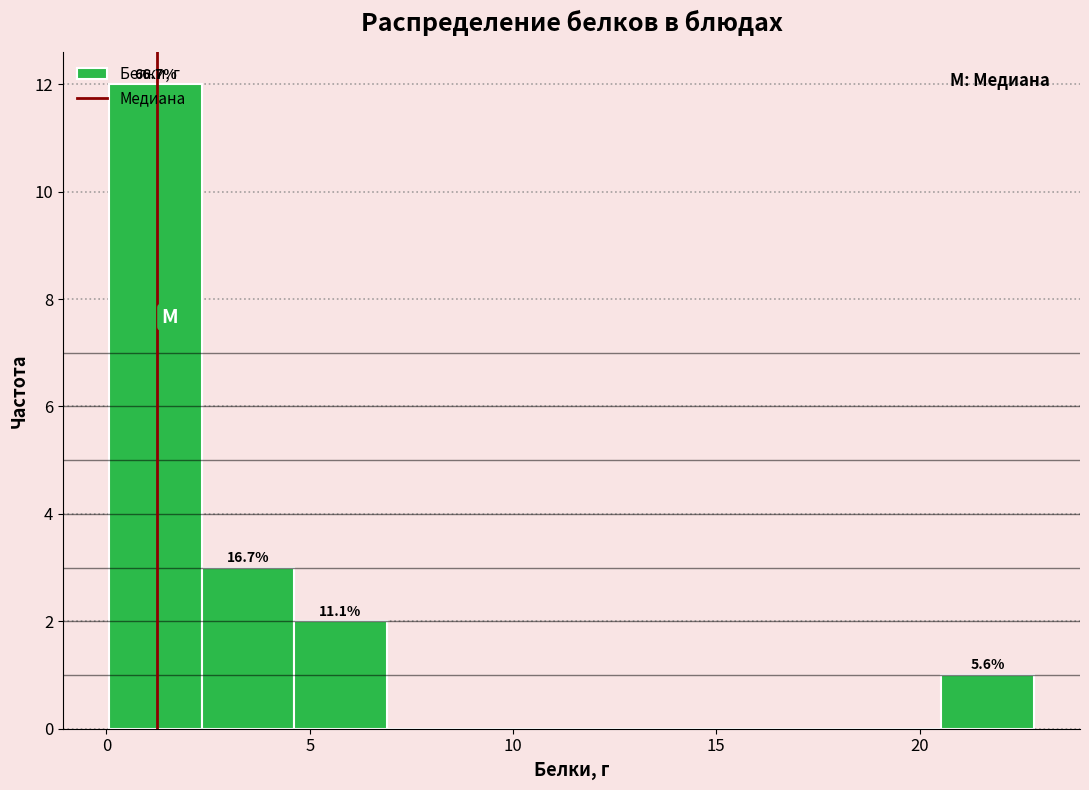

Which range on the x-axis has the tallest bar?

0.0 to 2.5